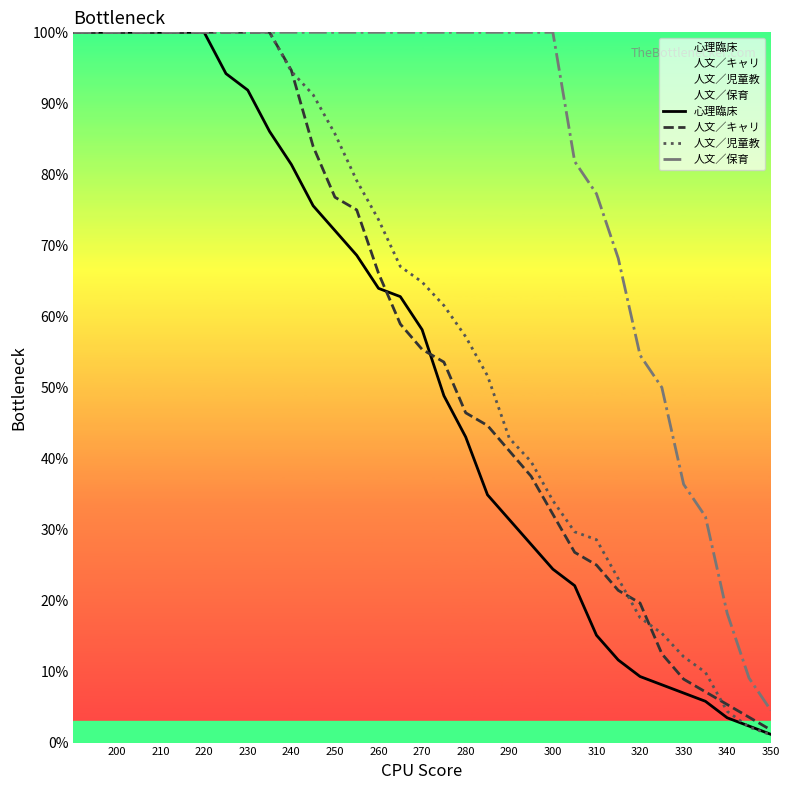

What is the value of the 人文／保育 point at the 2nd from the left?

100.0